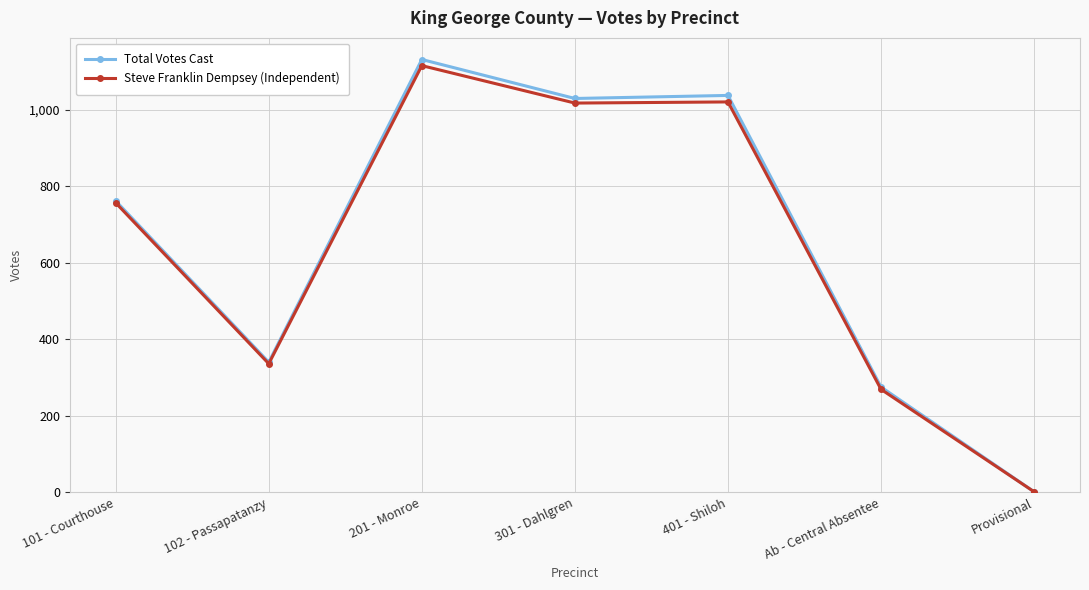

What are all the series names shown in the legend?

Total Votes Cast, Steve Franklin Dempsey (Independent)